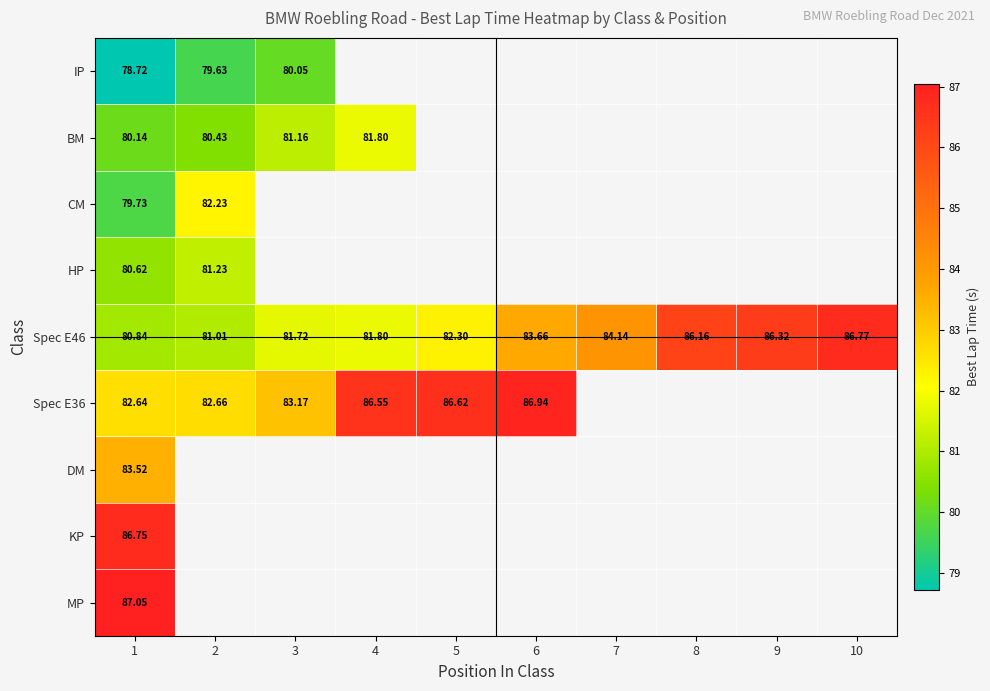

Rank the categories by Spec E46 value from highest to lowest.

10, 9, 8, 7, 6, 5, 4, 3, 2, 1